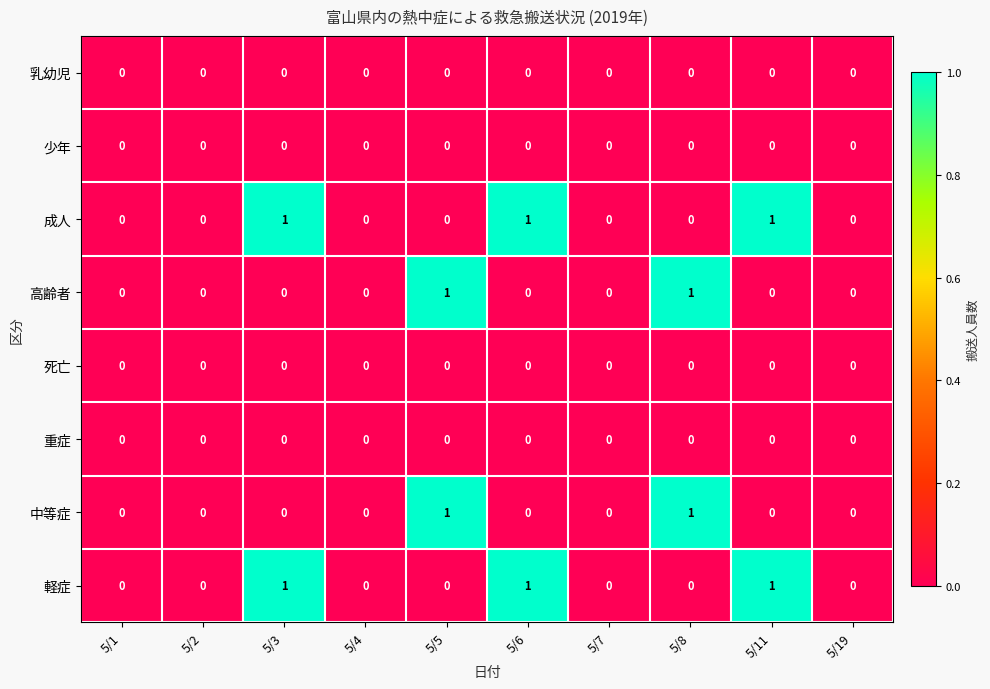

What is the sum of all 軽症 values?

3